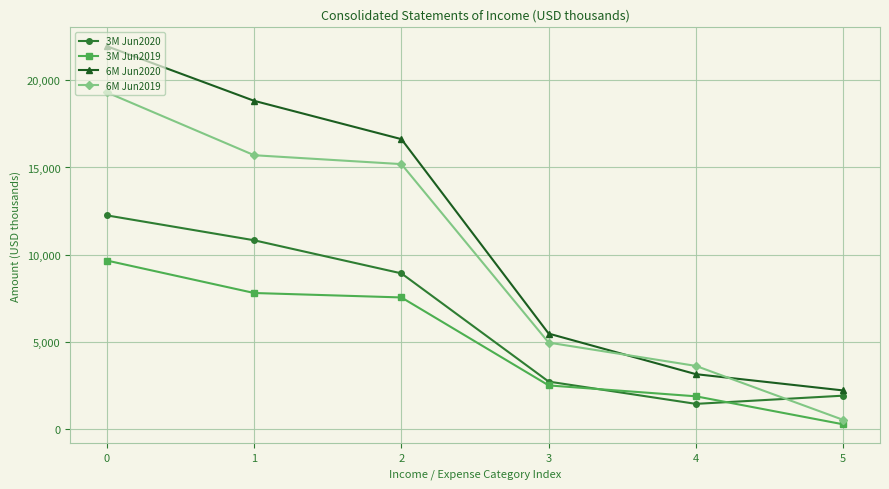

Reading left to right, list all the values displayed in this chart.

3M Jun2020: 0=12250	1=10821	2=8921	3=2708	4=1429	5=1900
3M Jun2019: 0=9657	1=7794	2=7539	3=2489	4=1863	5=255
6M Jun2020: 0=21961	1=18827	2=16627	3=5463	4=3134	5=2200
6M Jun2019: 0=19312	1=15704	2=15194	3=4946	4=3608	5=510